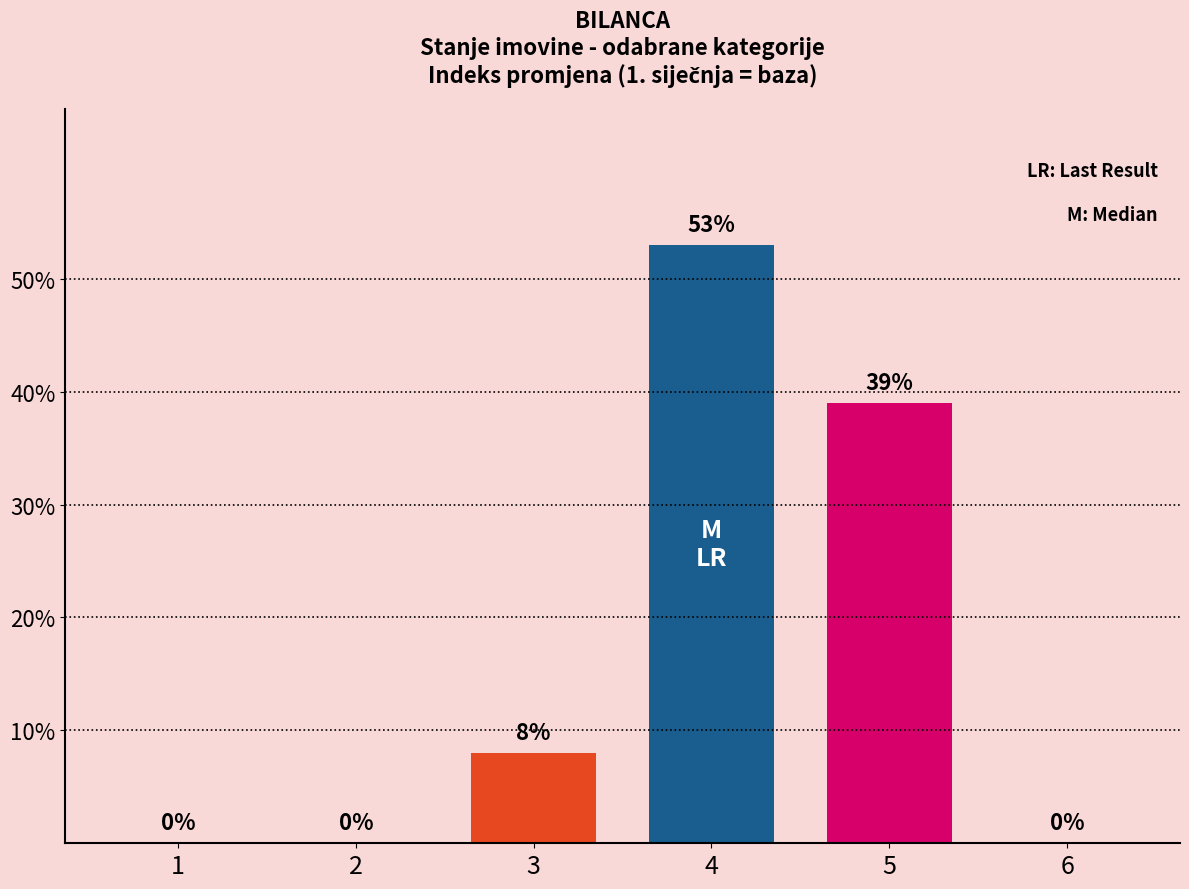

How many values are between 0 and 39?

5